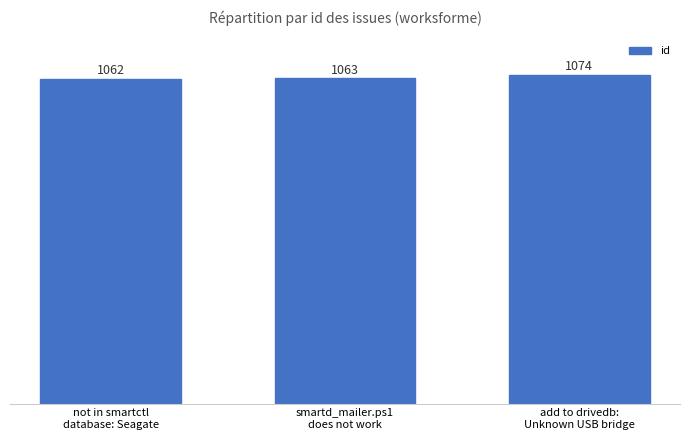

What is the sum of the values at smartd_mailer.ps1
does not work and not in smartctl
database: Seagate?

2125